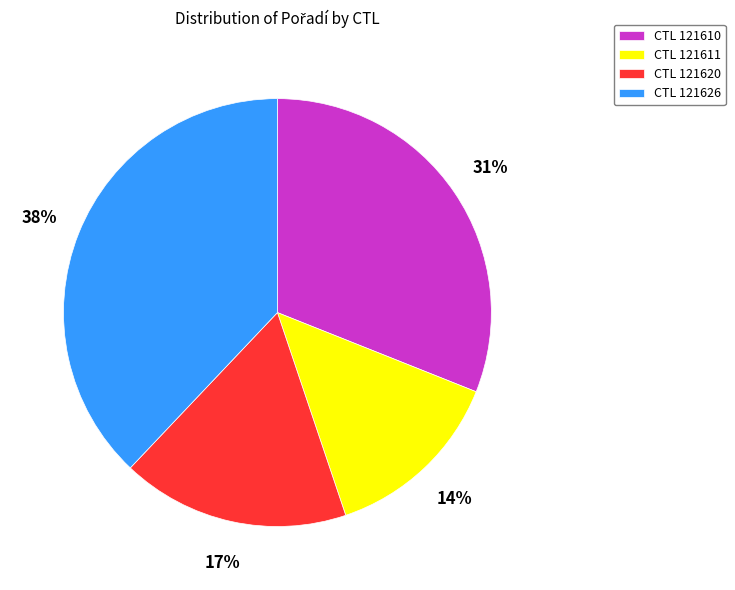

Combined, do CTL 121620 and CTL 121610 account for over 50%?

No